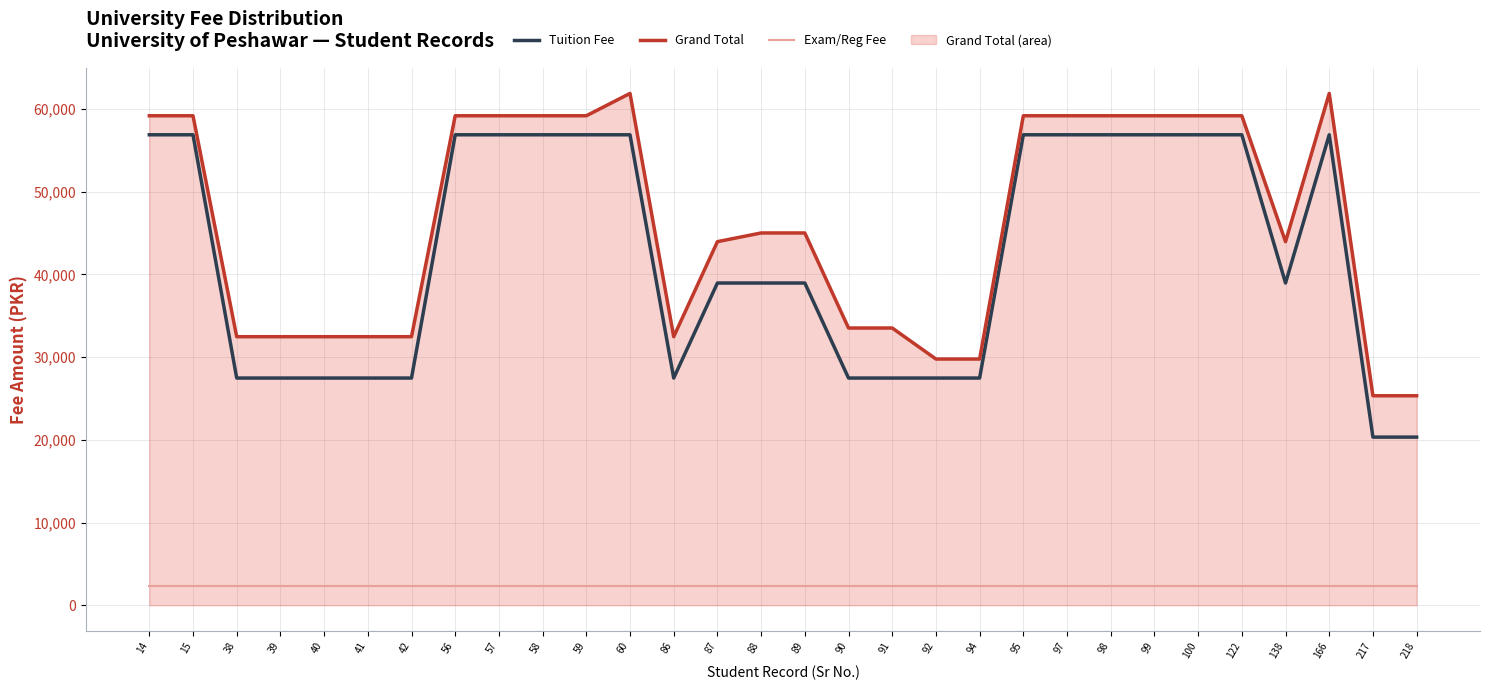

What are all the series names shown in the legend?

Tuition Fee, Grand Total, Exam/Reg Fee